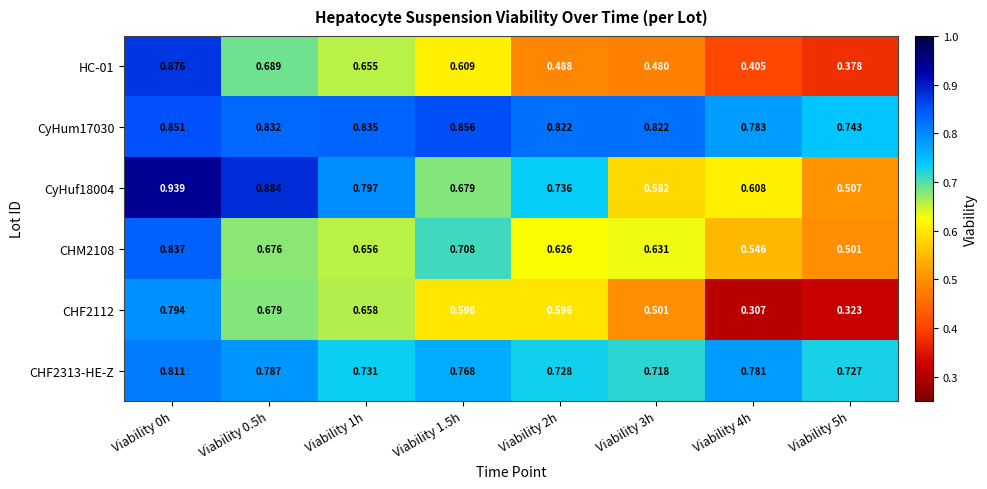

Is the value of CHM2108 at Viability 0.5h greater than the value of CyHuf18004 at Viability 1h?

No